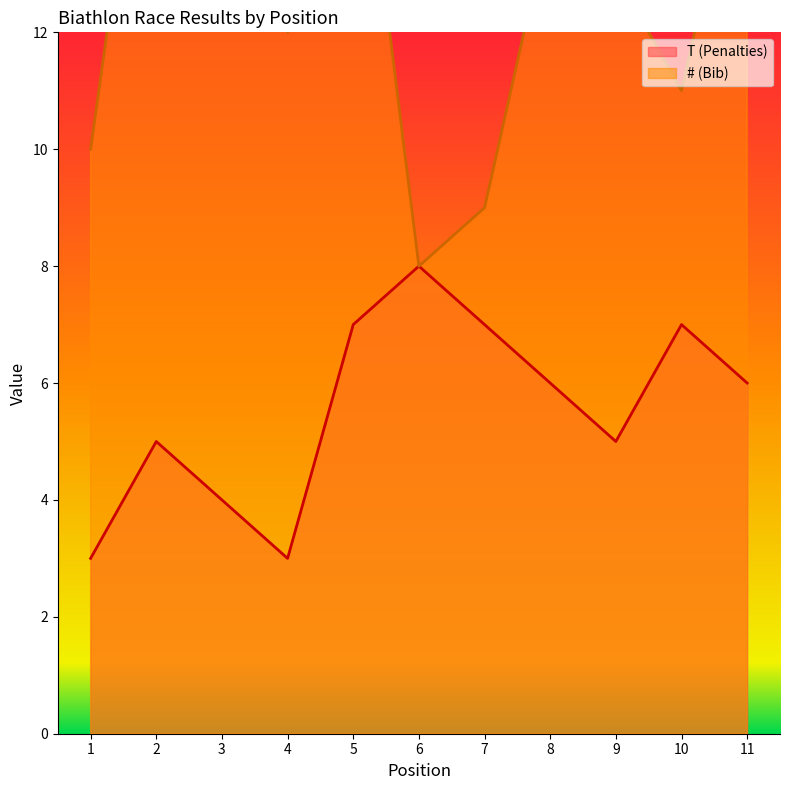

Between 1 and 5, which series saw the biggest shift?

# (Bib)